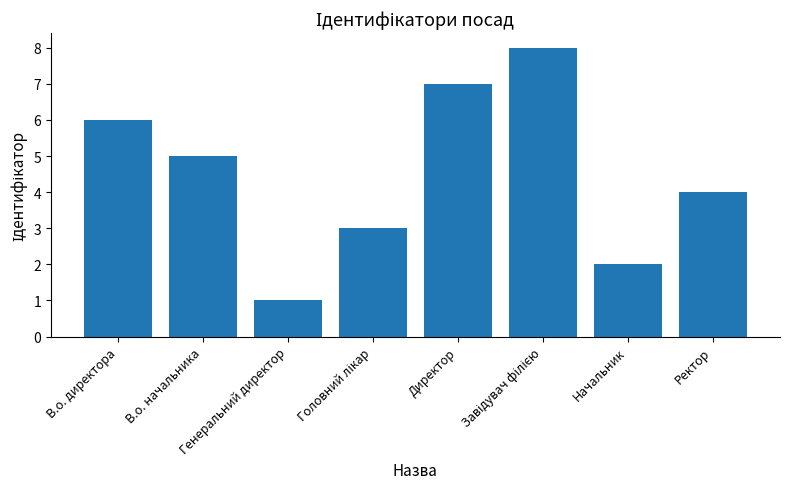

At which label is the value closest to 4?

Ректор